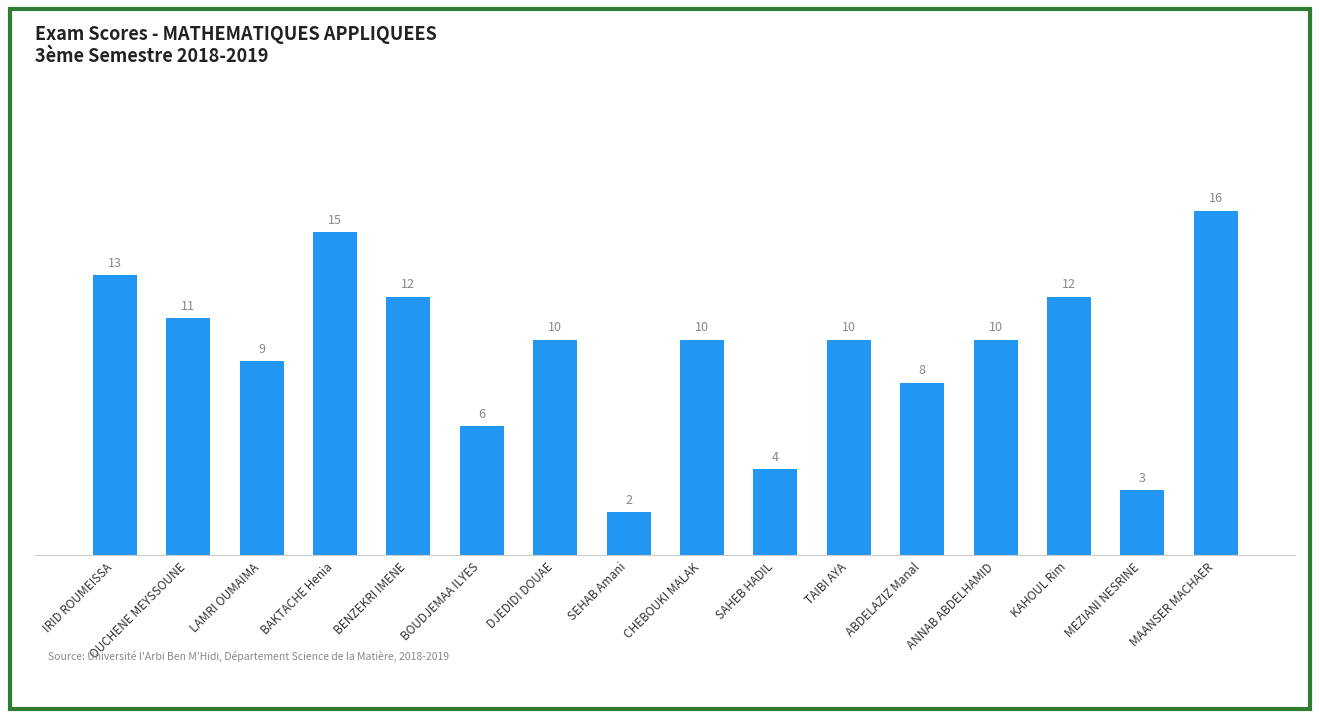

What is the approximate value at KAHOUL Rim, to the nearest 5?

10